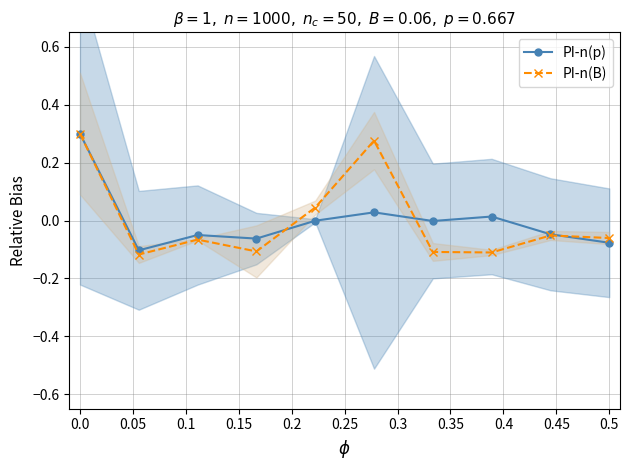

How many data points in PI-n(B) are above 0?

3